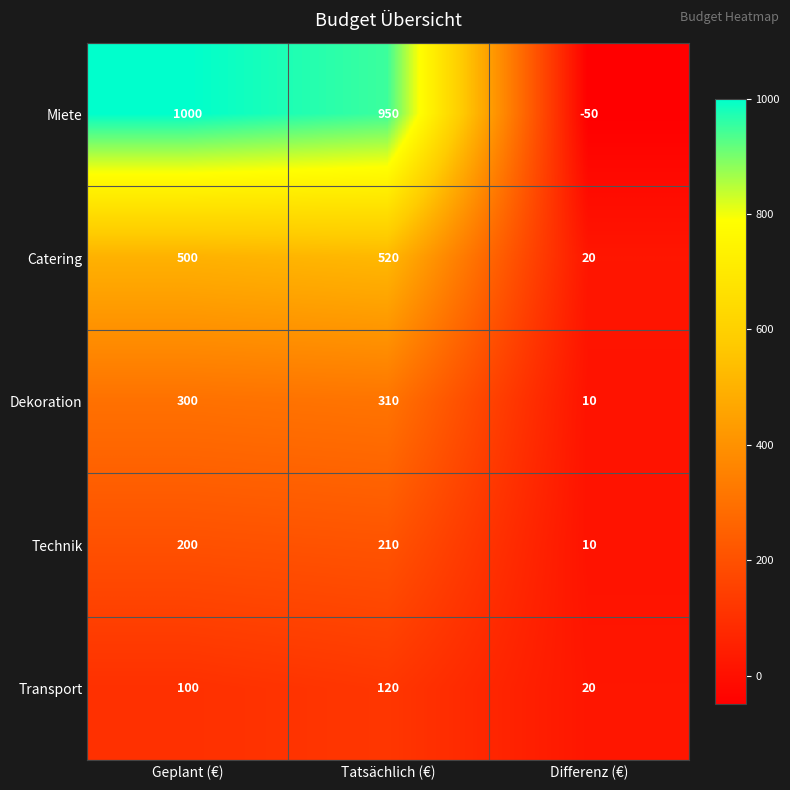

Rank the series by their maximum value, from highest to lowest.

Miete, Catering, Dekoration, Technik, Transport